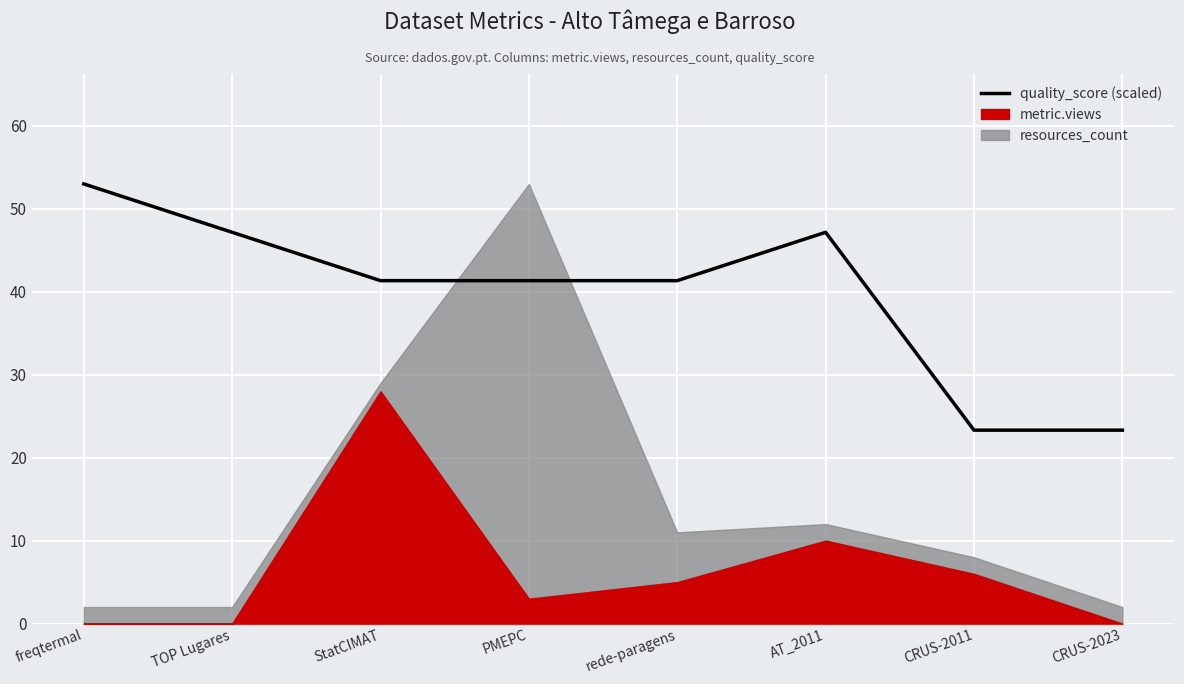

List the labels in order of value, largest first.

freqtermal, TOP Lugares, AT_2011, StatCIMAT, PMEPC, rede-paragens, CRUS-2011, CRUS-2023